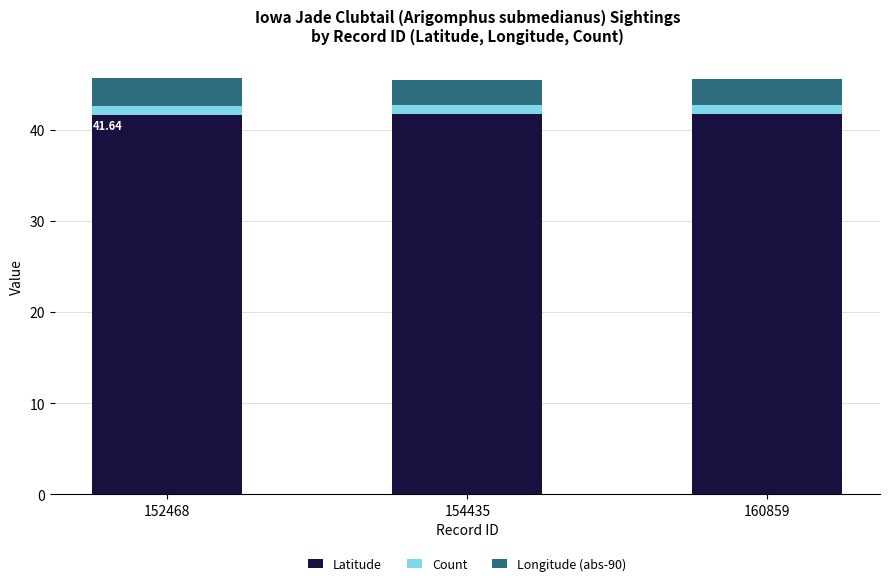

What is the sum of the Latitude values at 154435 and 152468?

83.3